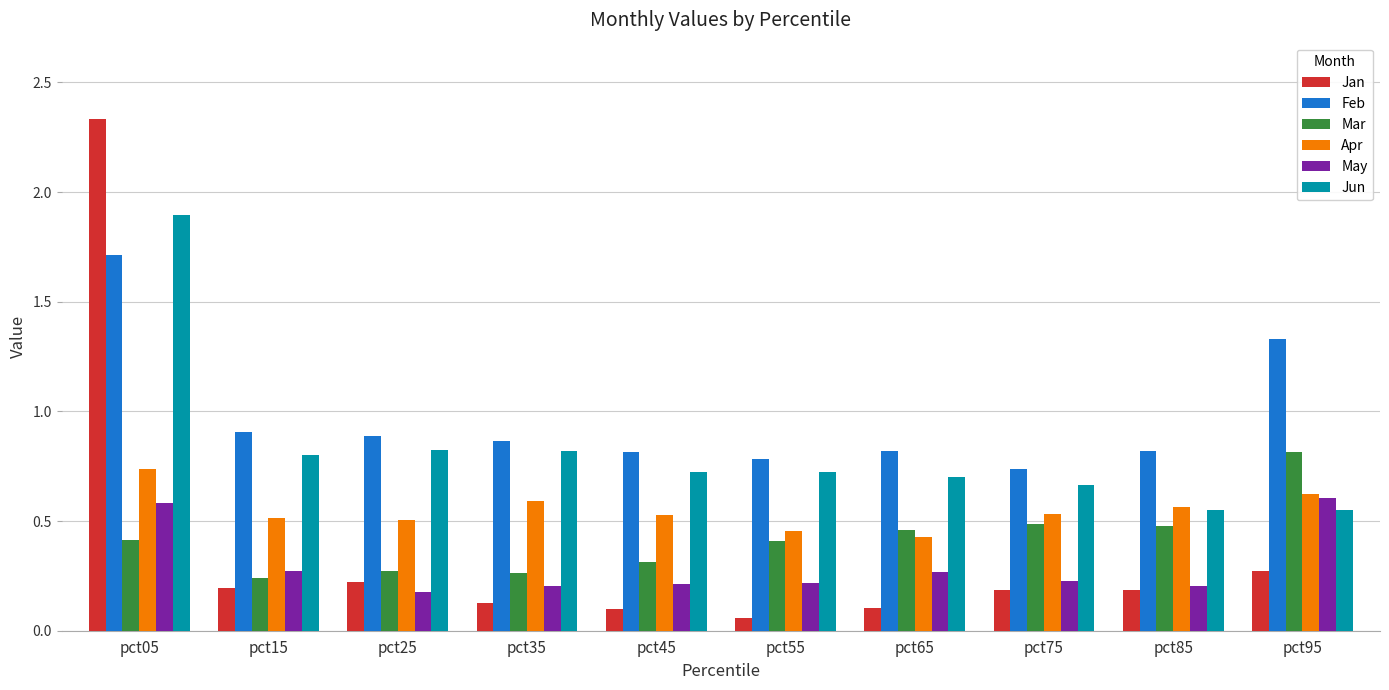

Which series has the widest spread of values?

Jan